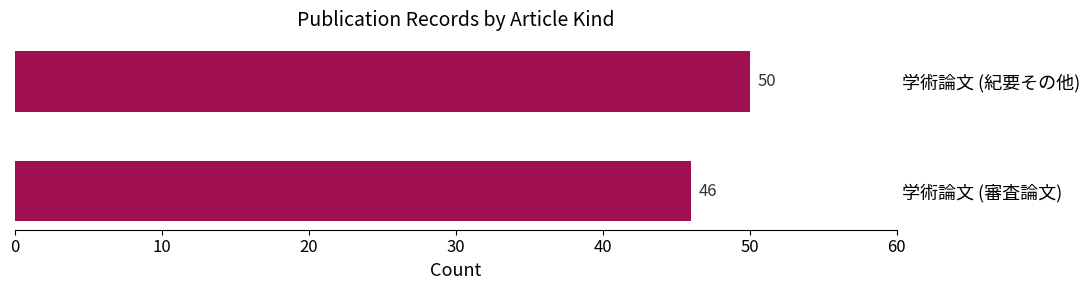

What is the minimum value shown in the chart?

46